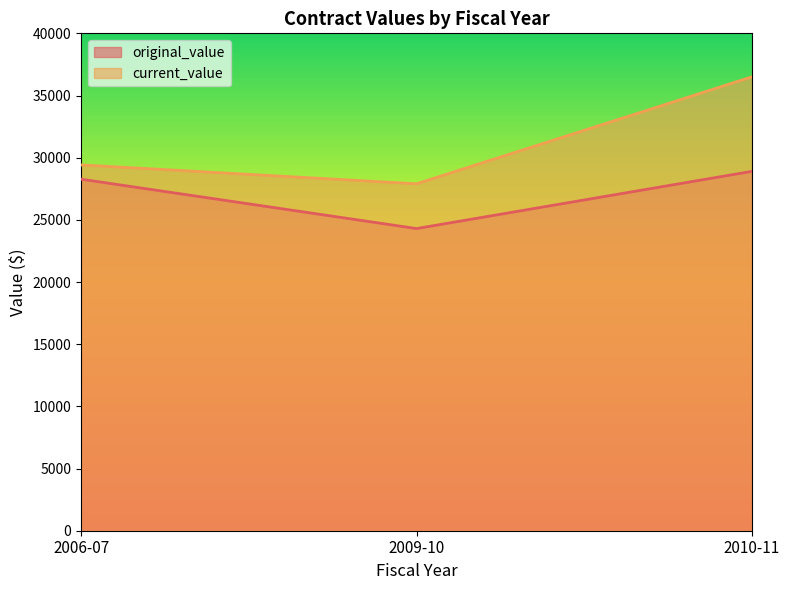

What is the minimum value for current_value?

27900.0